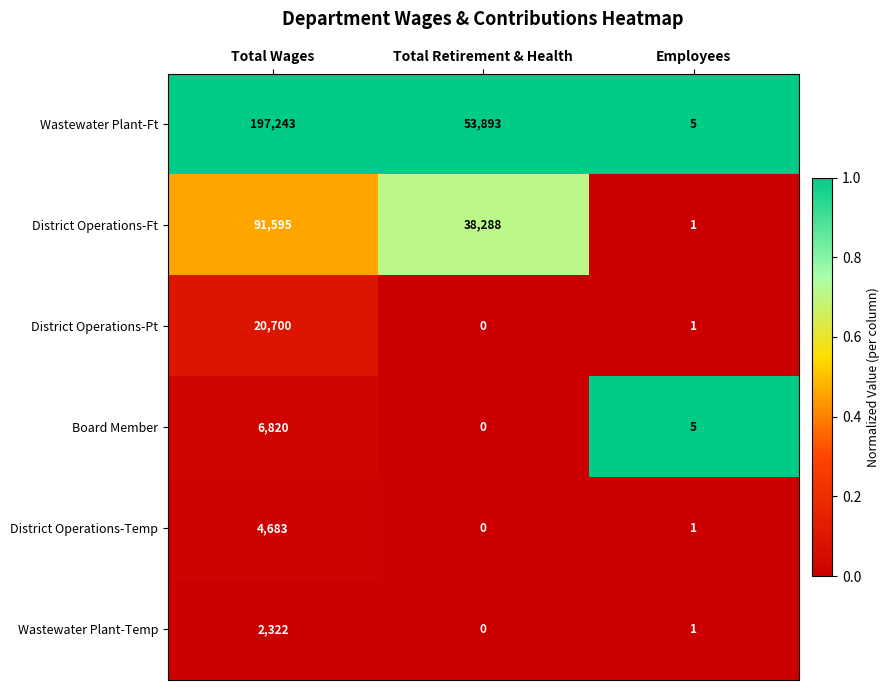

List the series in order of their peak value, highest first.

Wastewater Plant-Ft, District Operations-Ft, District Operations-Pt, Board Member, District Operations-Temp, Wastewater Plant-Temp